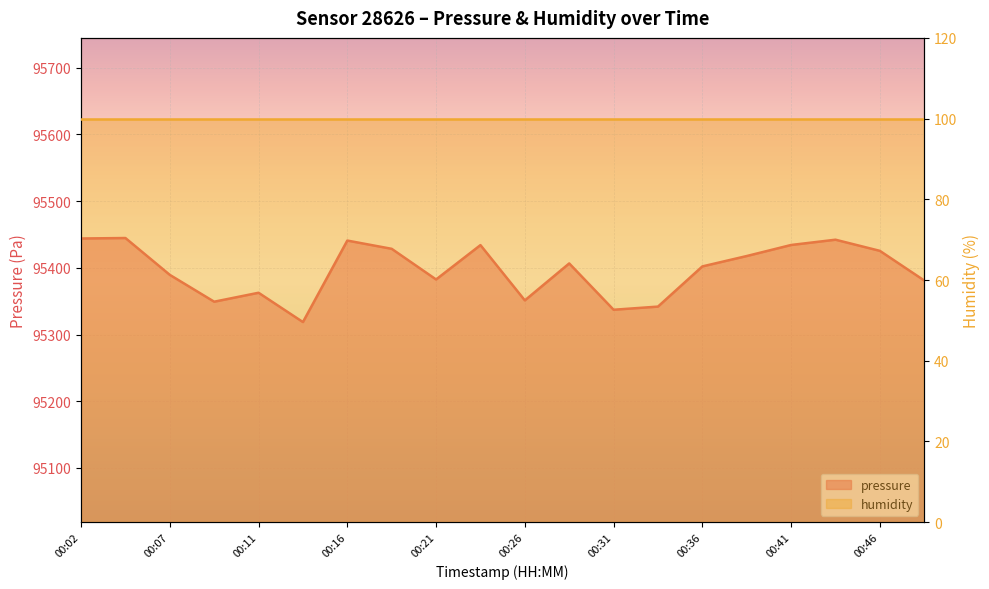

At which category does the data reach its first local peak?

00:04